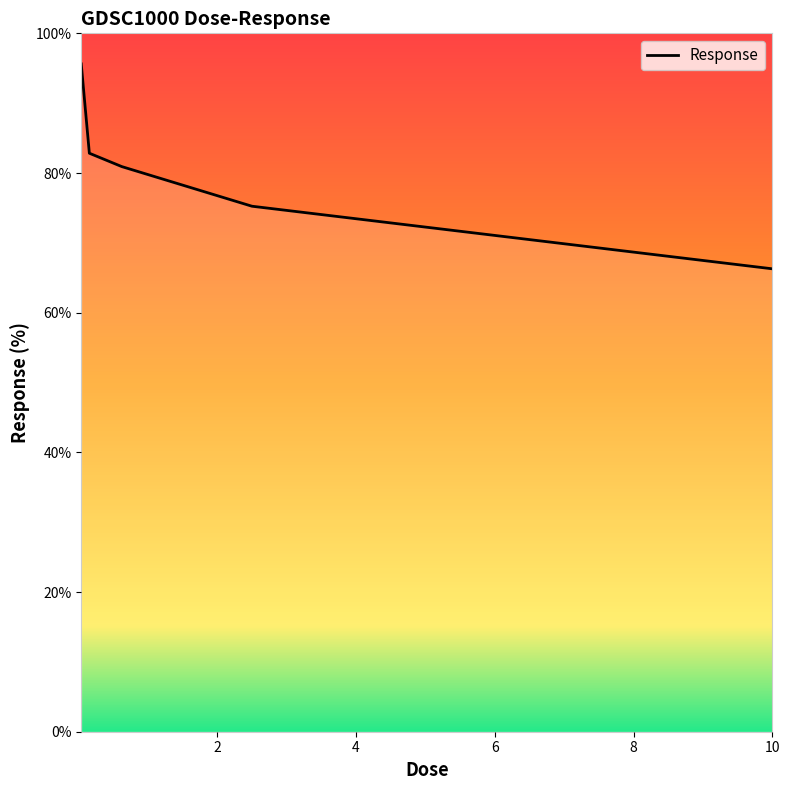

What is the difference between the maximum and minimum values?

29.3